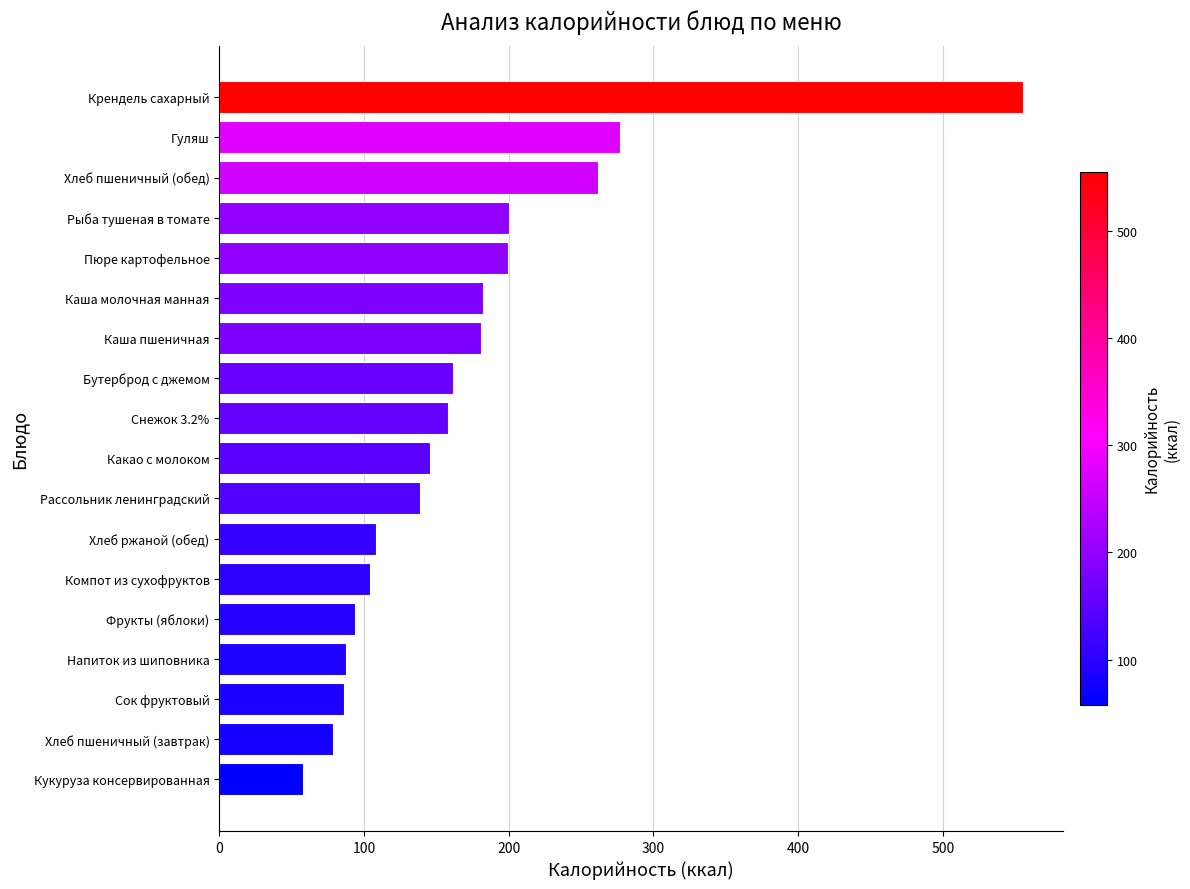

Between Рассольник ленинградский and Хлеб ржаной (обед), which is larger?

Рассольник ленинградский